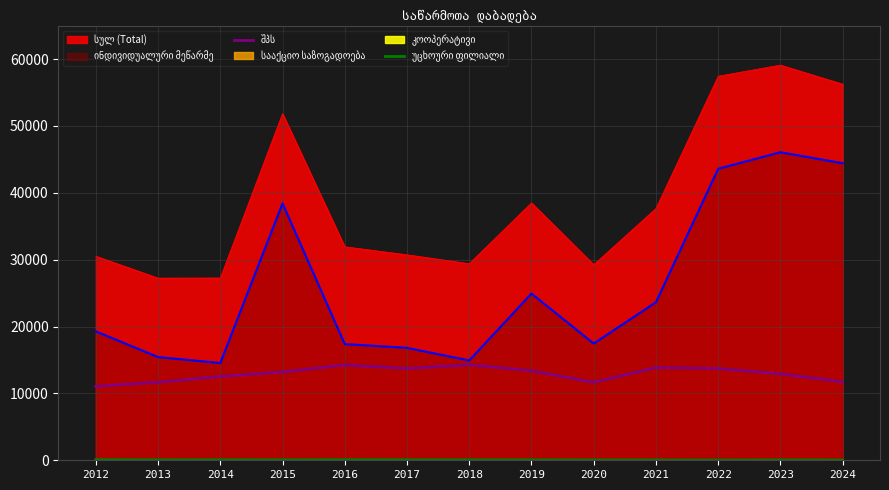

The უცხოური ფილიალი series shows 40 at 2021. True or false?

True